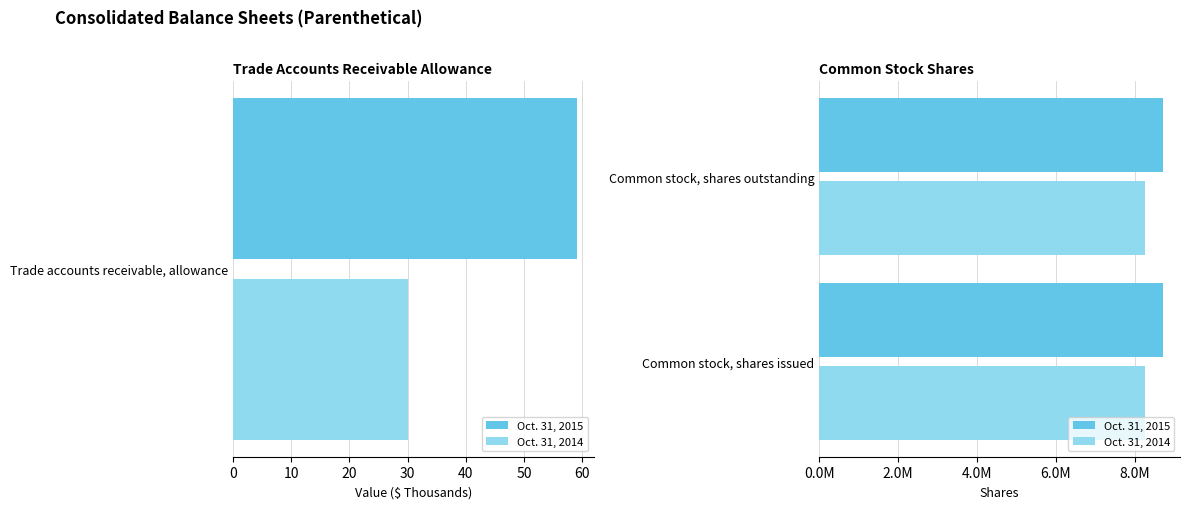

Reading left to right, list all the values displayed in this chart.

Oct. 31, 2015: 59	8713664	8713664
Oct. 31, 2014: 30	8255979	8255979